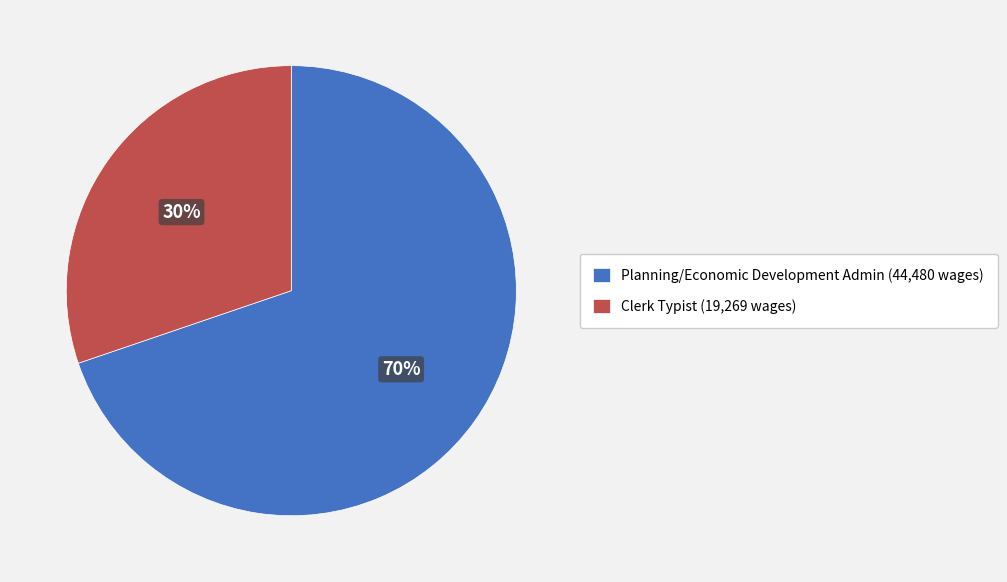

Approximately how many times larger is the value at Clerk Typist compared to Planning/Economic Development Admin?

0.4